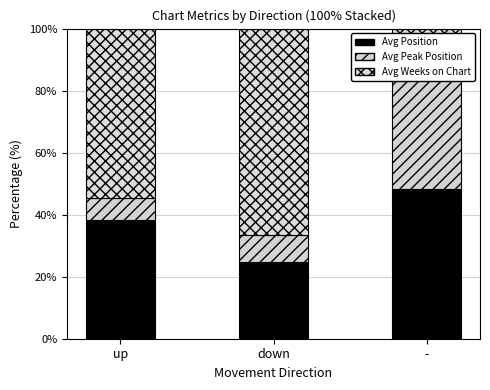

Rank the categories by Avg Peak Position value from highest to lowest.

-, down, up